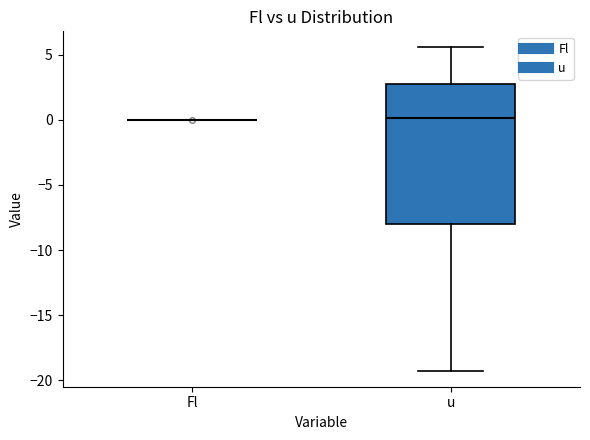

Which box is the tallest, from its lower edge to its upper edge?

u